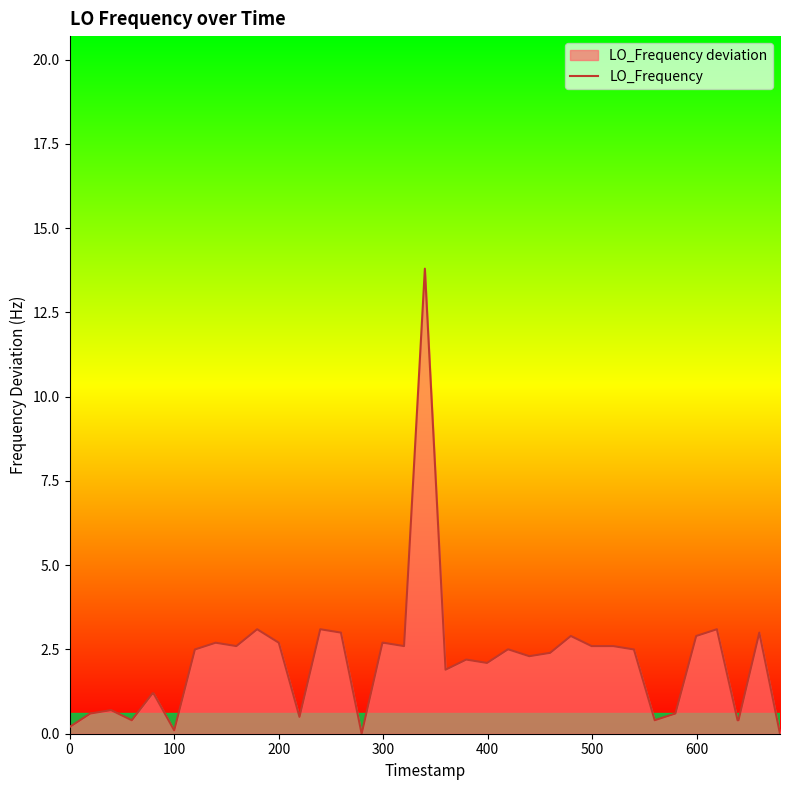

How many data points are less than 2?

15